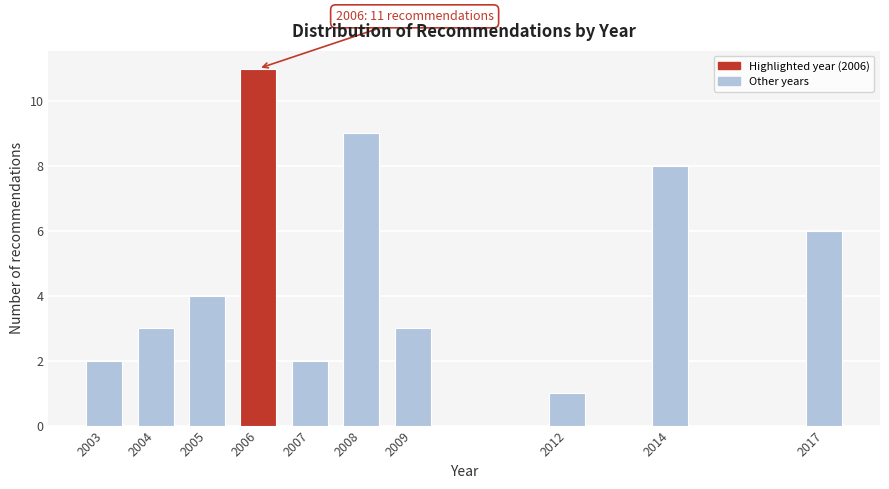

Reading left to right, transcribe all the data shown in this chart.

2003=2	2004=3	2005=4	2006=11	2007=2	2008=9	2009=3	2012=1	2014=8	2017=6